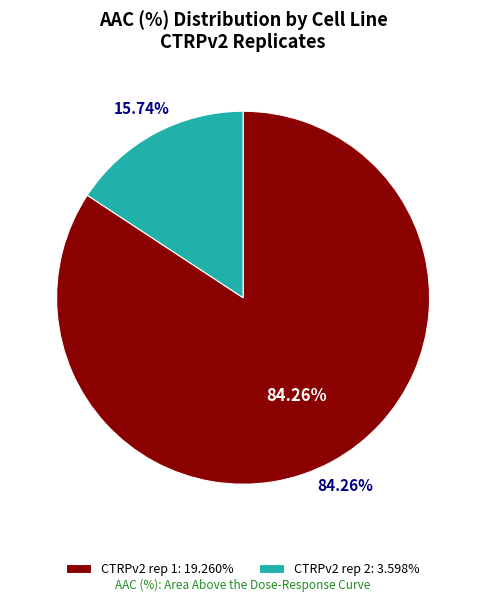

To the nearest percent, what is the combined percentage of CTRPv2 rep 2 and CTRPv2 rep 1?

100%